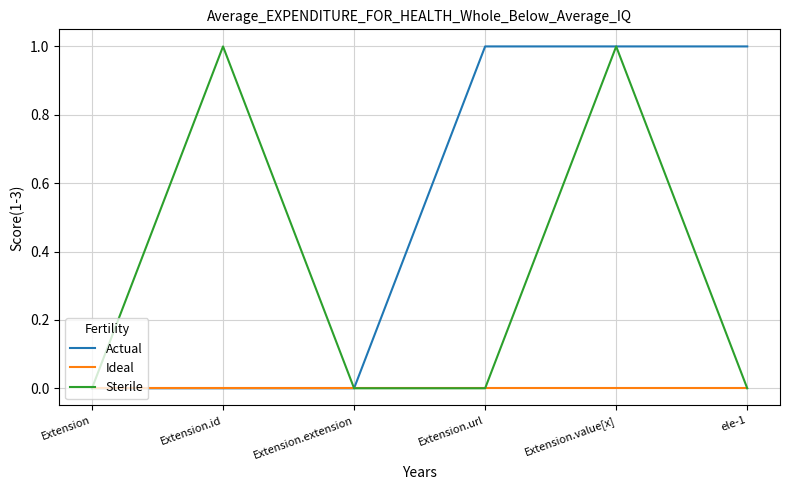

Between Extension.extension and Extension.url, which series saw the biggest shift?

Actual